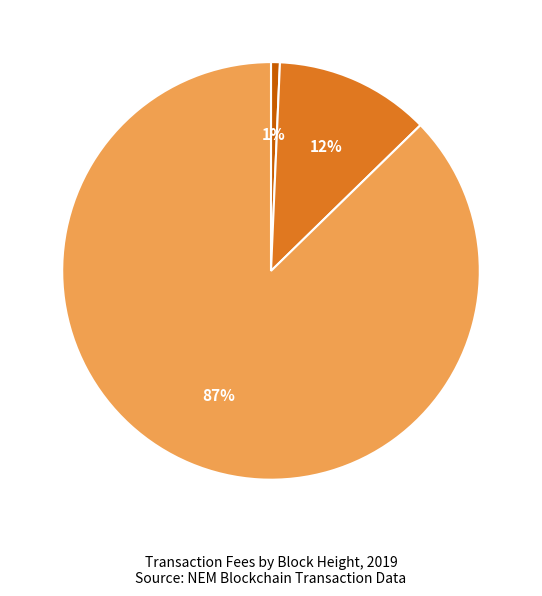

Do Height 4507 and Height 4459 together represent more than half of the pie?

No